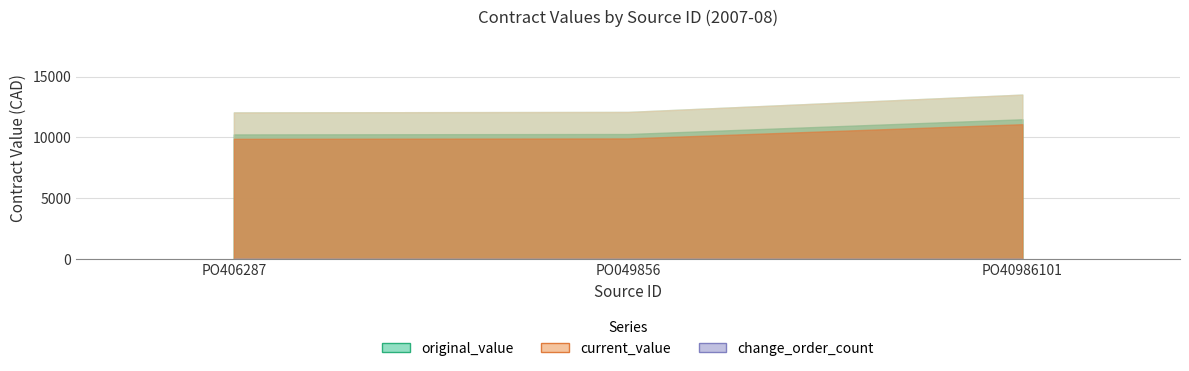

At how many categories does at least one series exceed 4037?

3